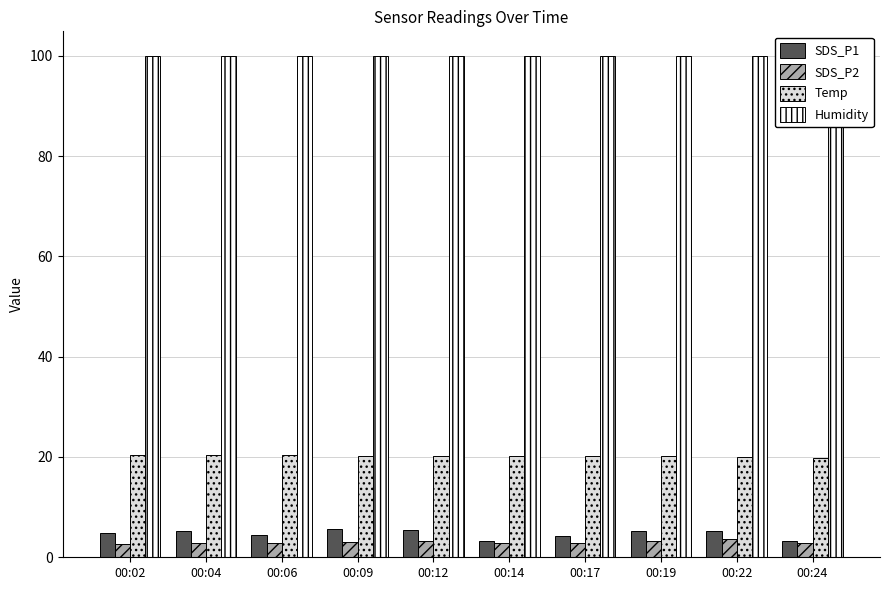

Count the number of data series in this chart.

4